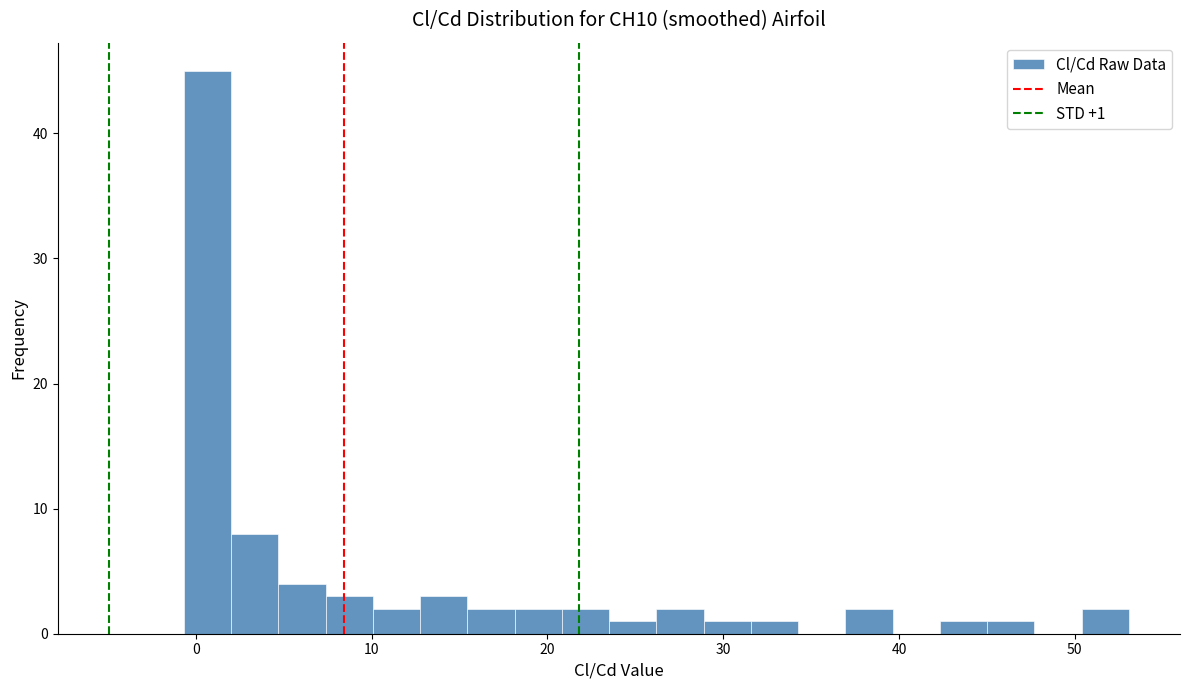

Read against the x-axis, roughly where is the centre of the tallest bar?

1